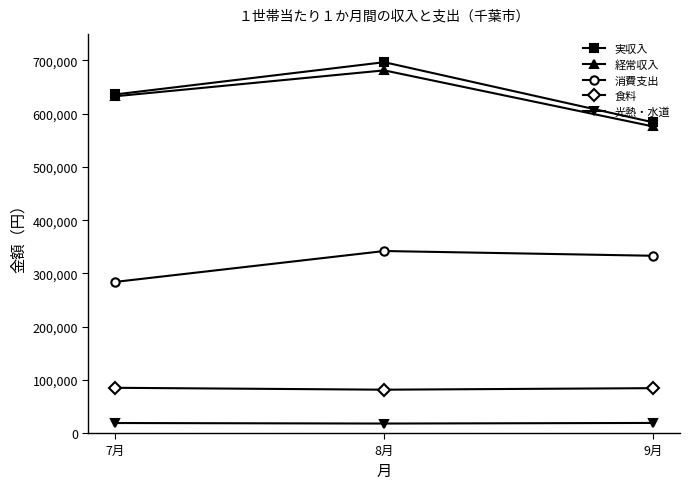

At which label does 経常収入 reach its minimum?

9月